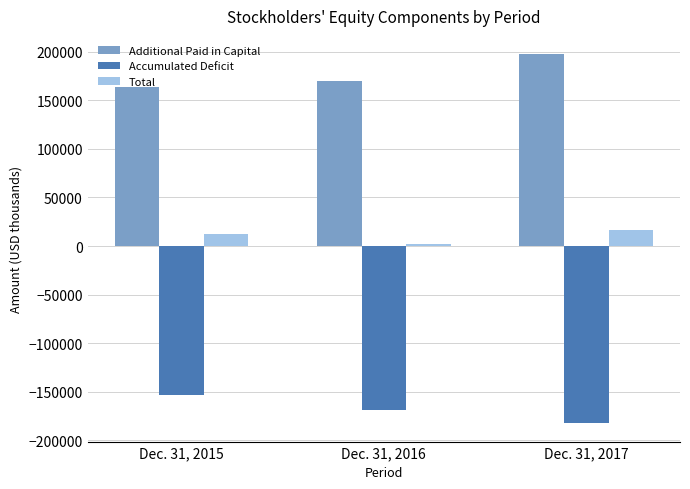

Are the bars grouped side by side (vs. stacked)?

Yes